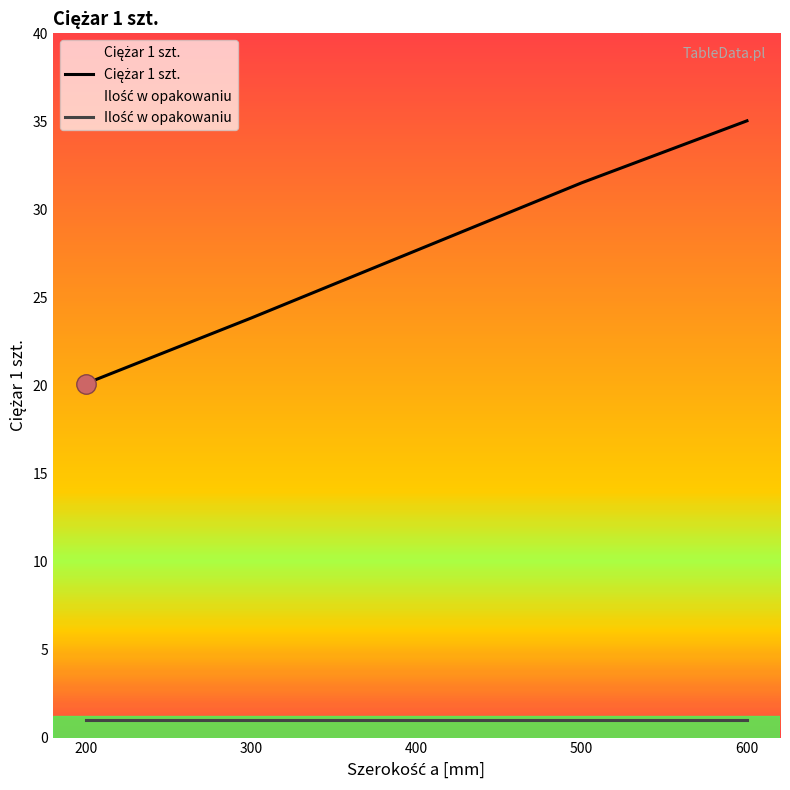

What is the sum of the Ilość w opakowaniu values at 300 and 600?

2.0